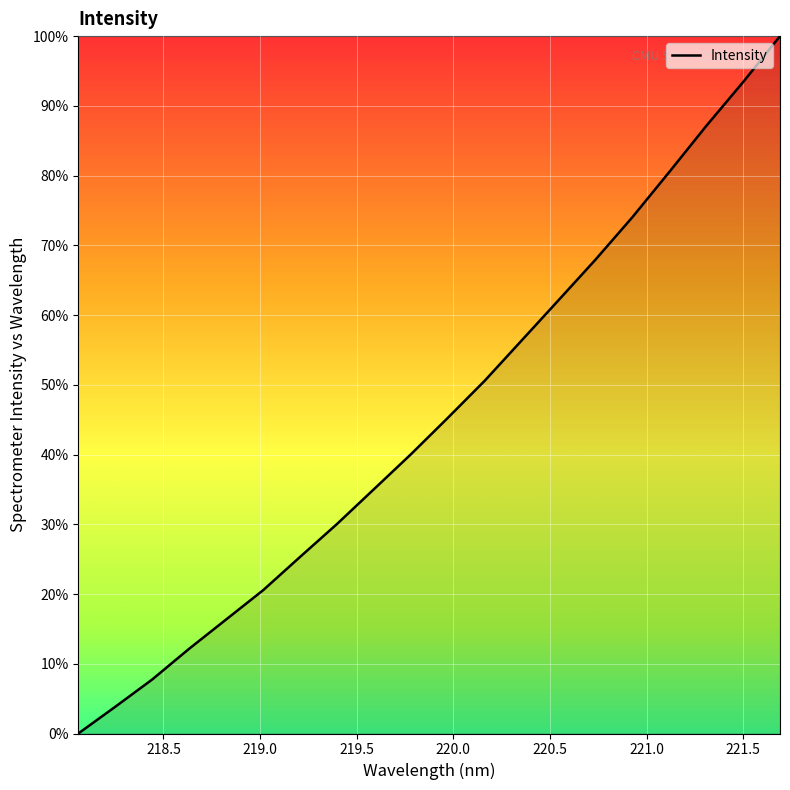

What is the greatest value displayed?

100.0